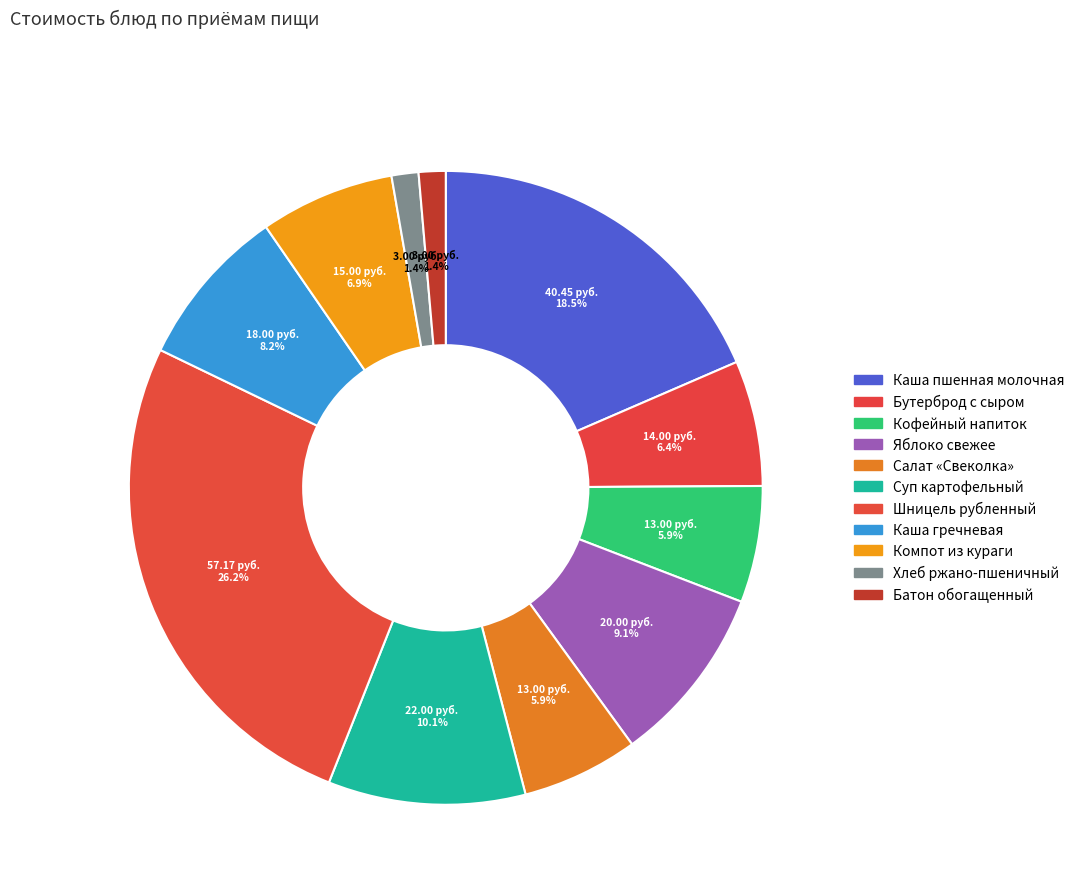

Does Яблоко свежее account for over 50% of the chart?

No